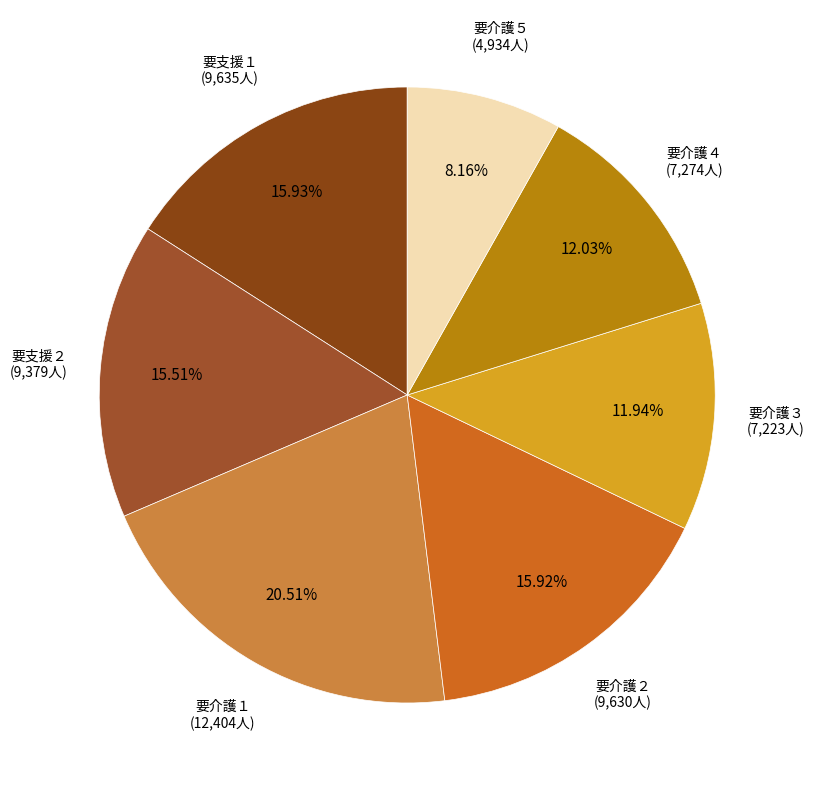

Do 要支援２ and 要介護５ together represent more than half of the pie?

No